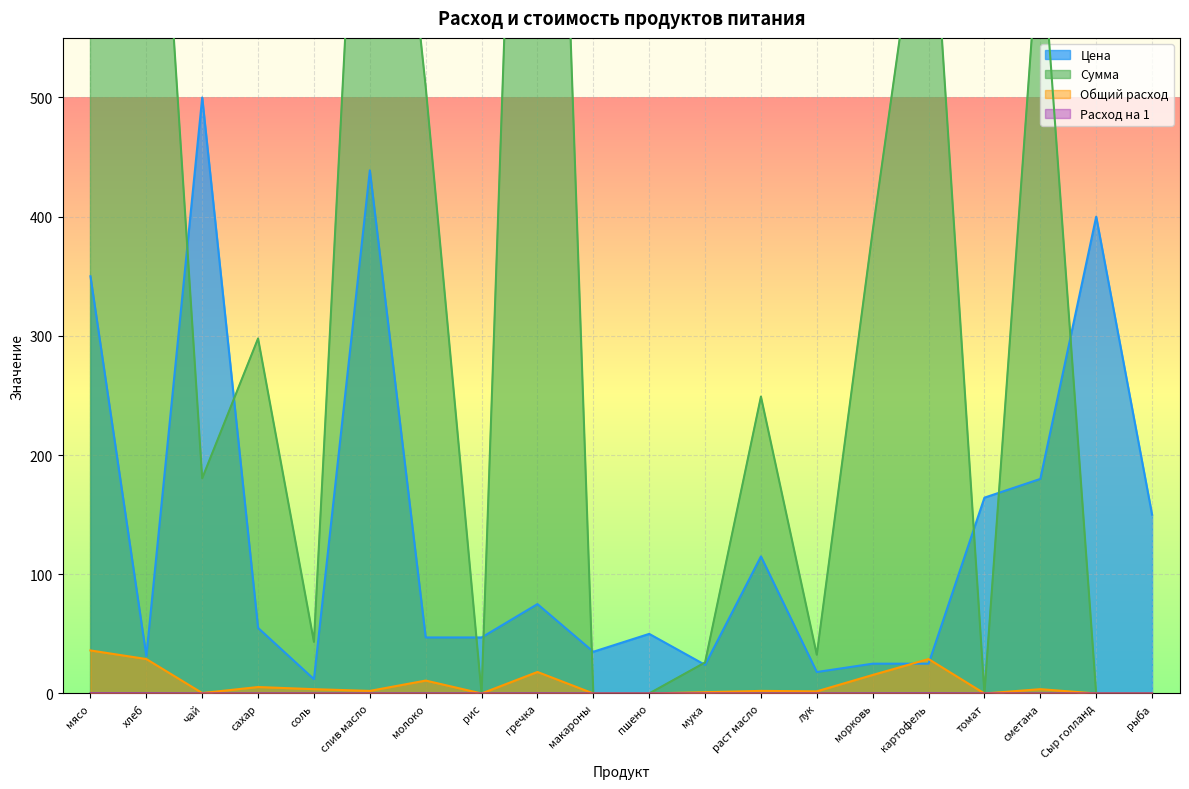

At which category does the chart reach its minimum across all series?

рис